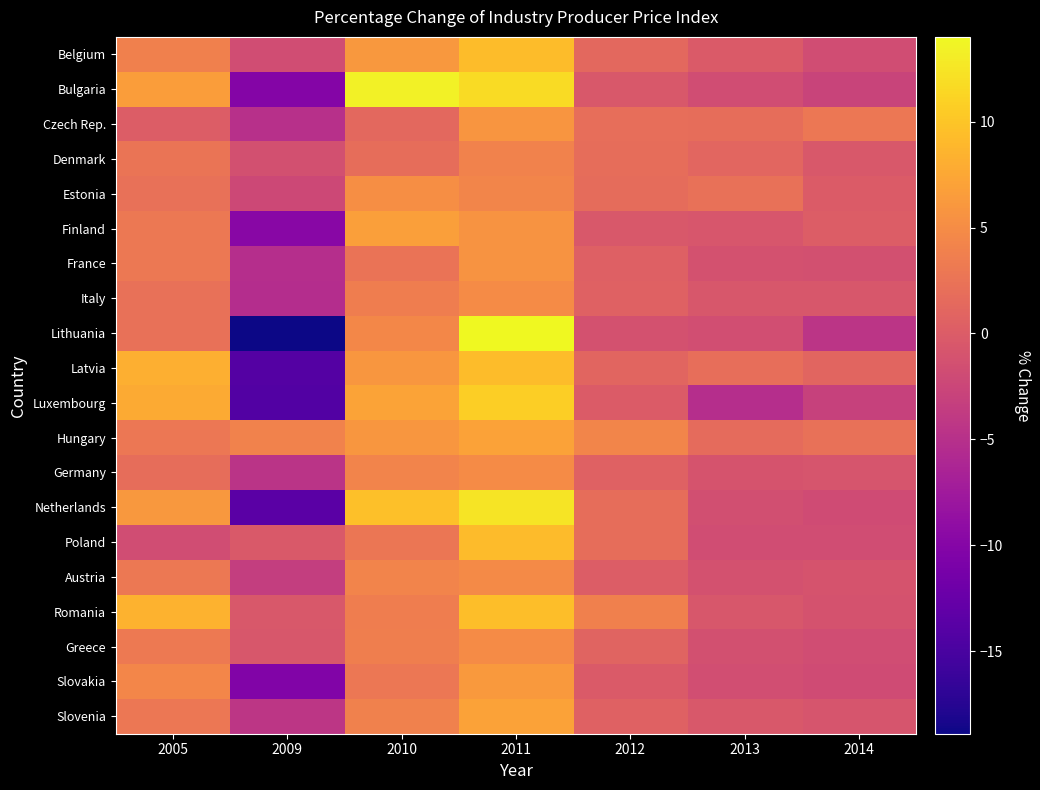

List the series in order of their peak value, lowest first.

Denmark, Austria, Italy, Germany, Greece, Estonia, France, Czech Rep., Slovakia, Finland, Hungary, Slovenia, Poland, Belgium, Latvia, Romania, Luxembourg, Netherlands, Bulgaria, Lithuania